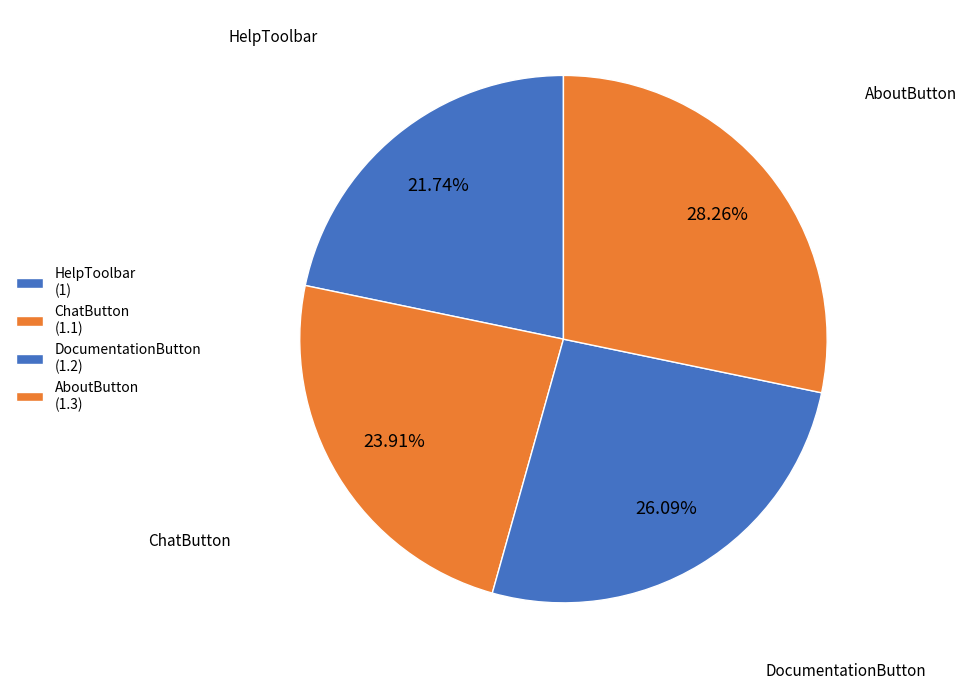

To the nearest percent, what portion does DocumentationButton represent?

26%